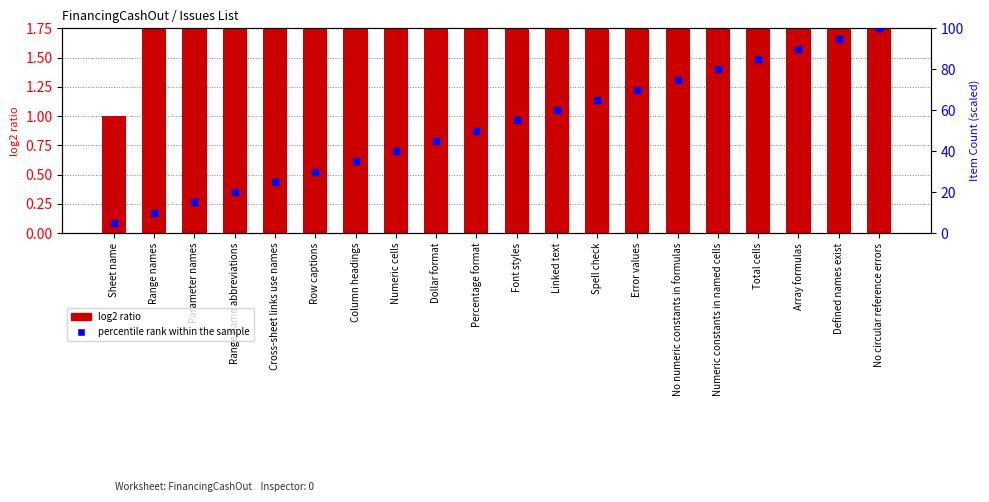

At how many categories does at least one series exceed 37?

13